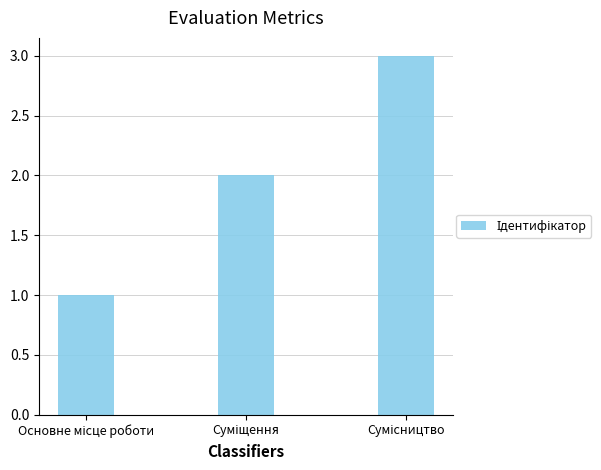

What is the greatest value displayed?

3